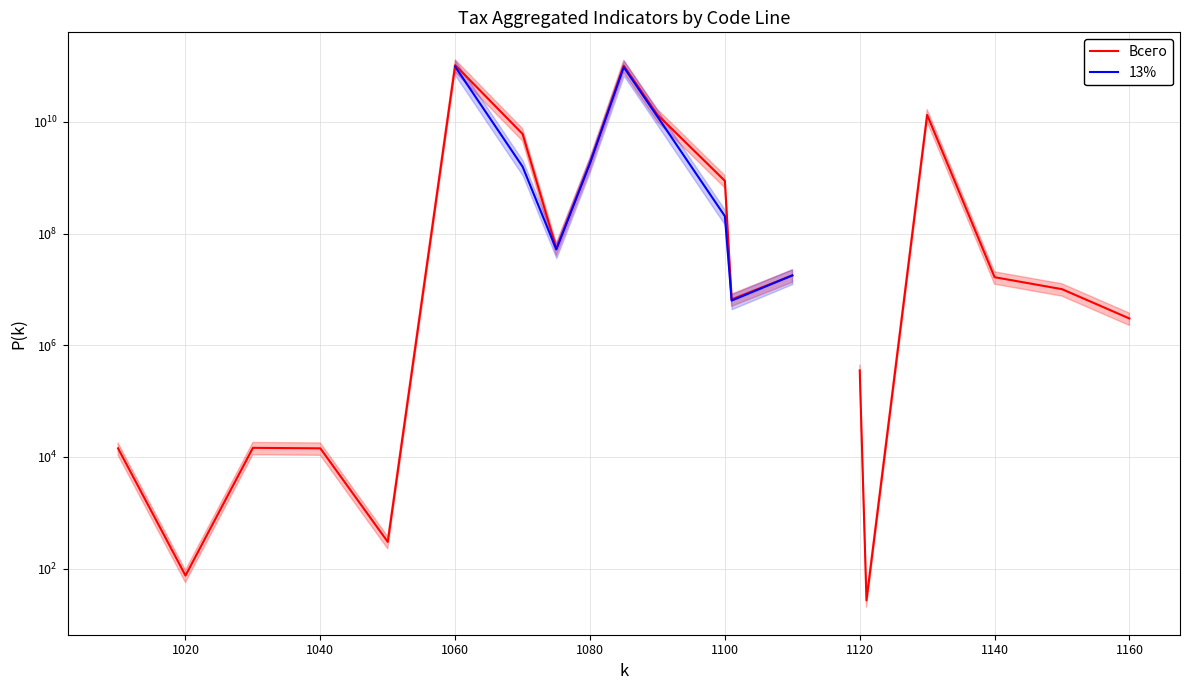

What are all the series names shown in the legend?

Всего, 13%